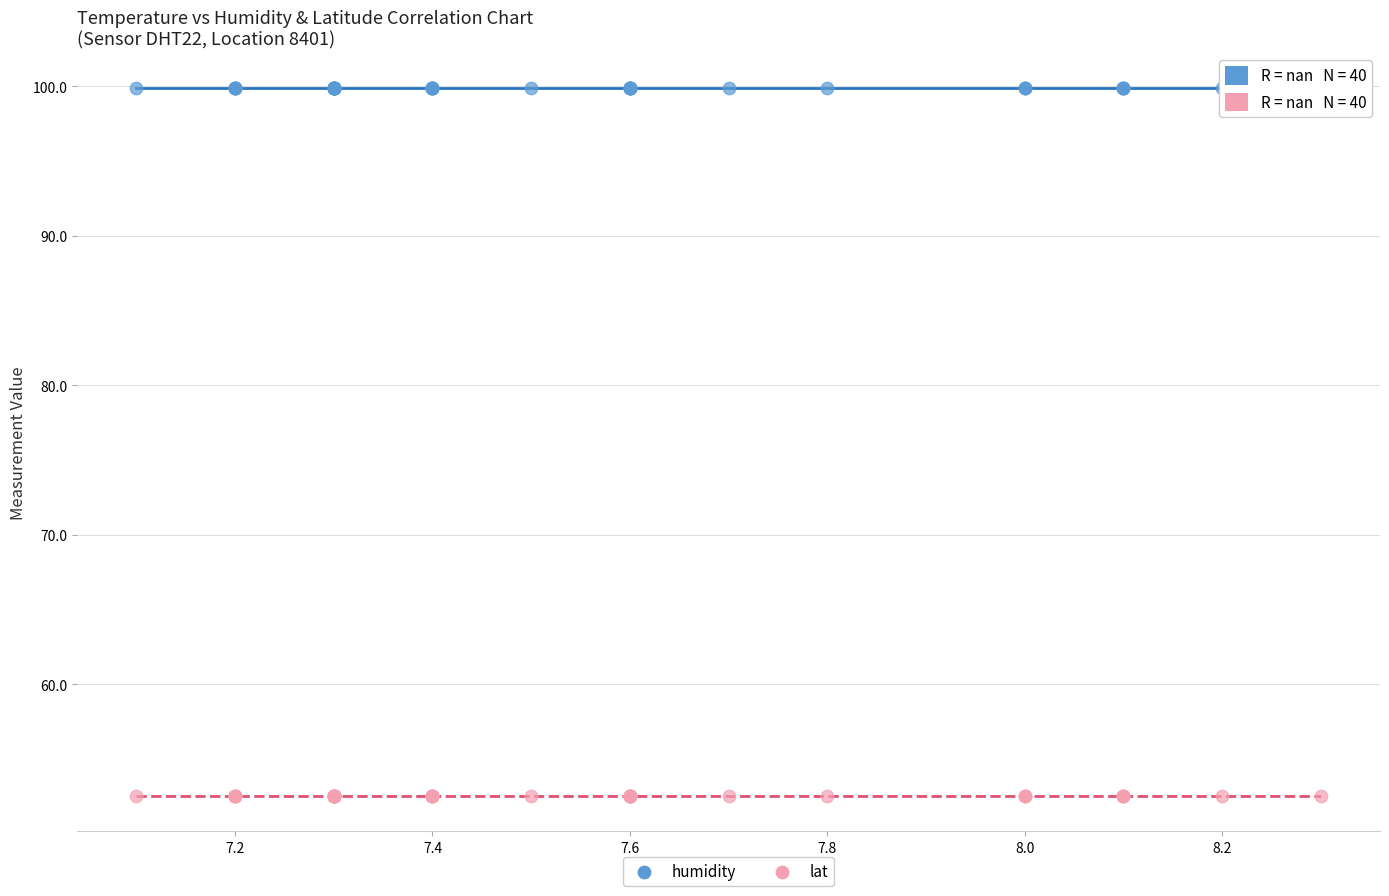

Which series contains the lowest Y value?

lat